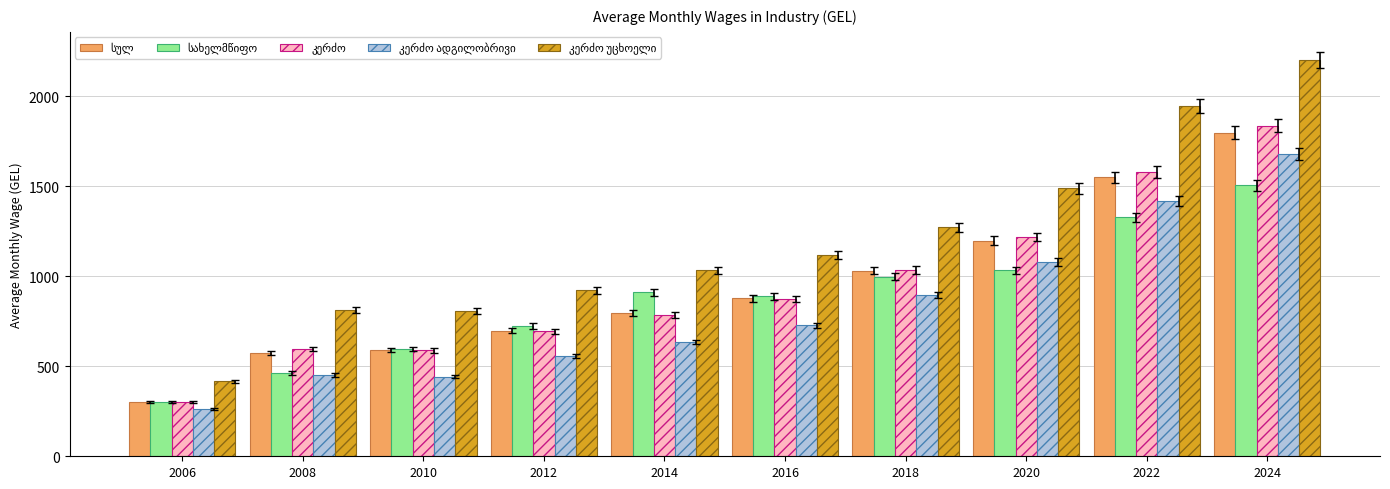

Count the number of categories in the chart.

10